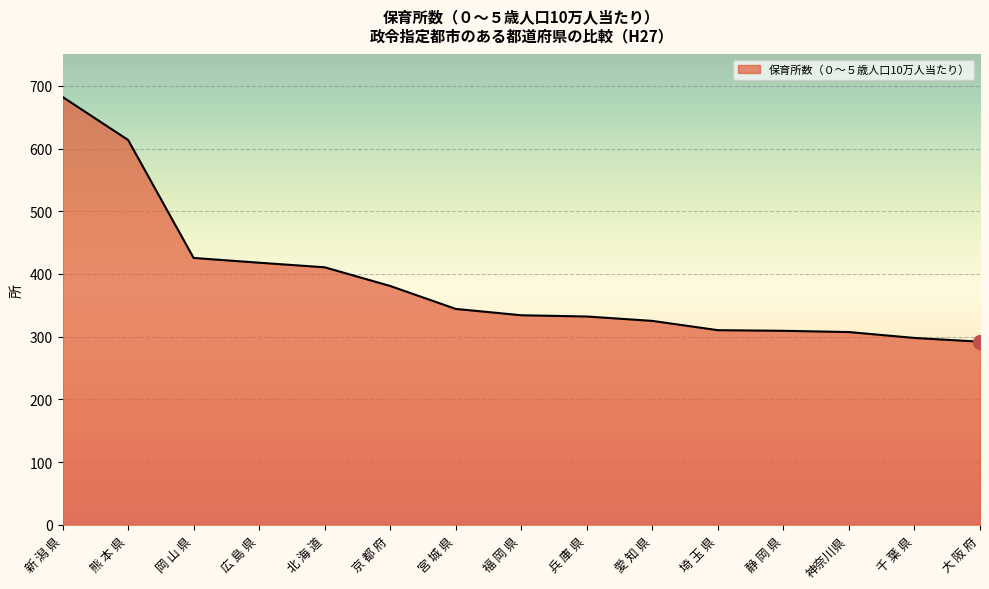

What is the change in value from 北 海 道 to 大 阪 府?

-118.7